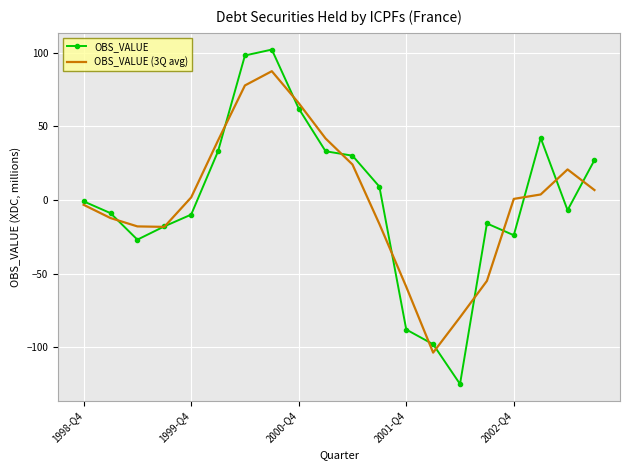

In OBS_VALUE (3Q avg), how many points are higher than both neighbors (excluding endpoints)?

2